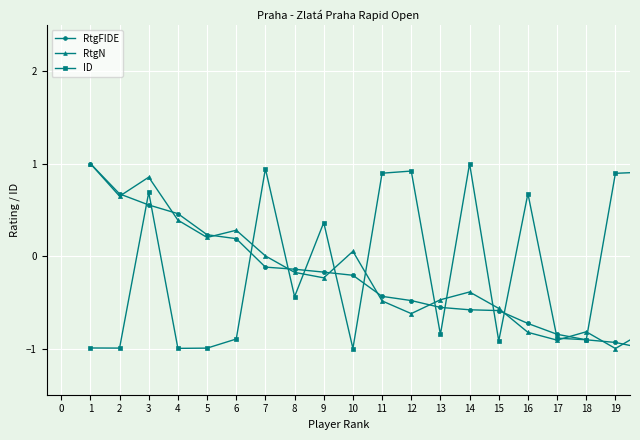

What is the minimum value for RtgN?

-1.0